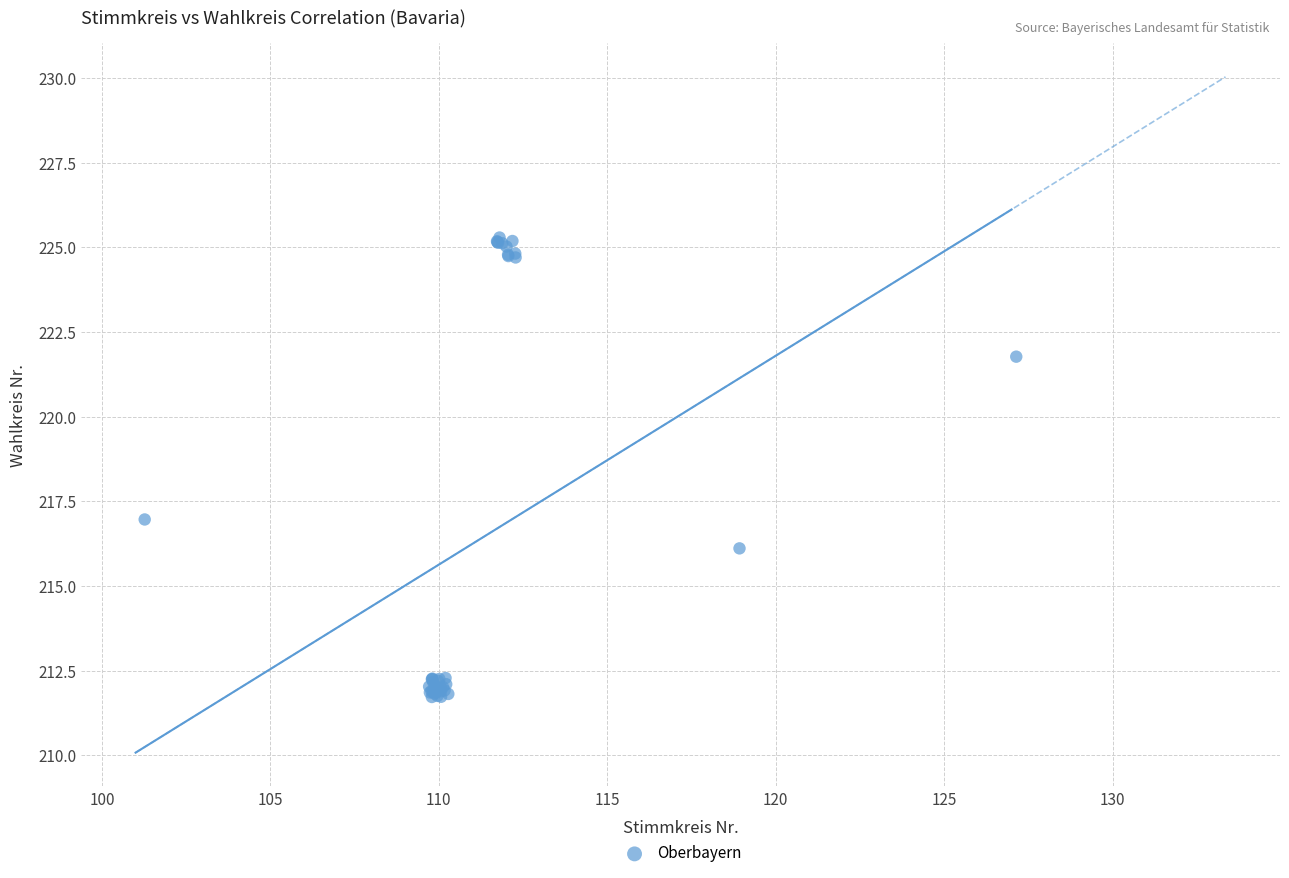

What Y value in the scatter plot is closest to 218?

217.0